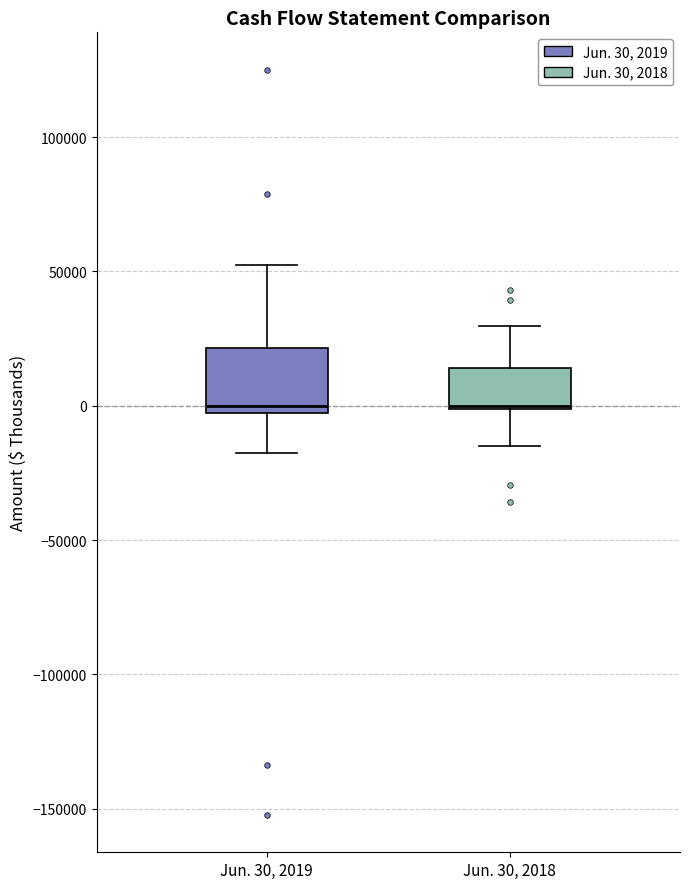

Comparing the boxes themselves (not the whiskers), which one is the tallest?

Jun. 30, 2019